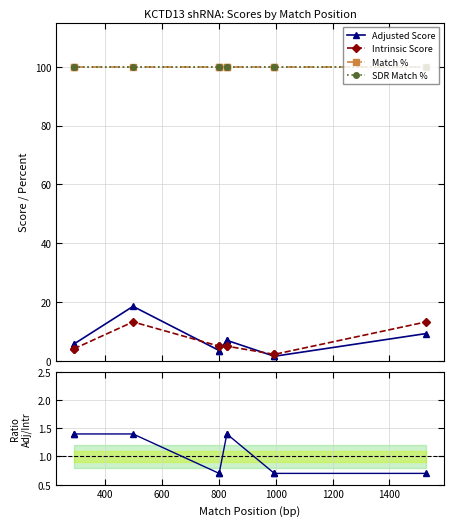

What is the value of the Intrinsic Score point at the 1st from the left?

4.0